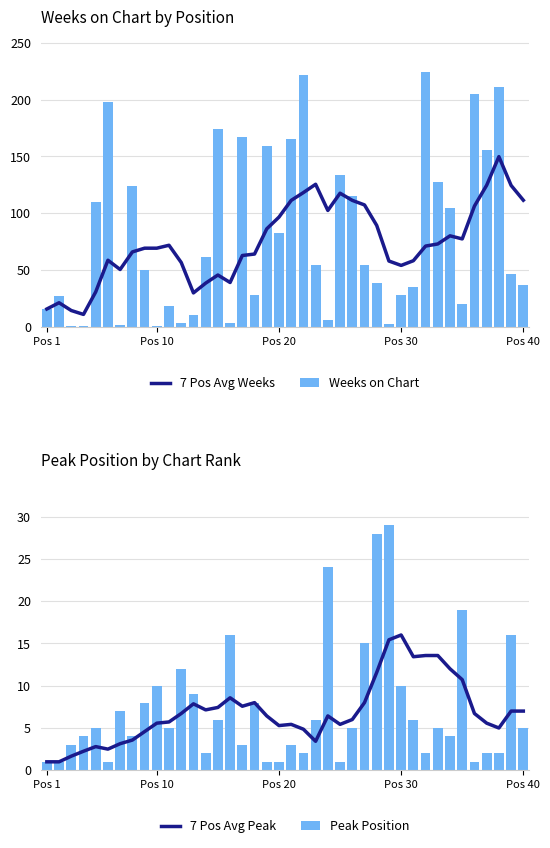

What is the maximum value for 7 Pos Avg Weeks?

149.9